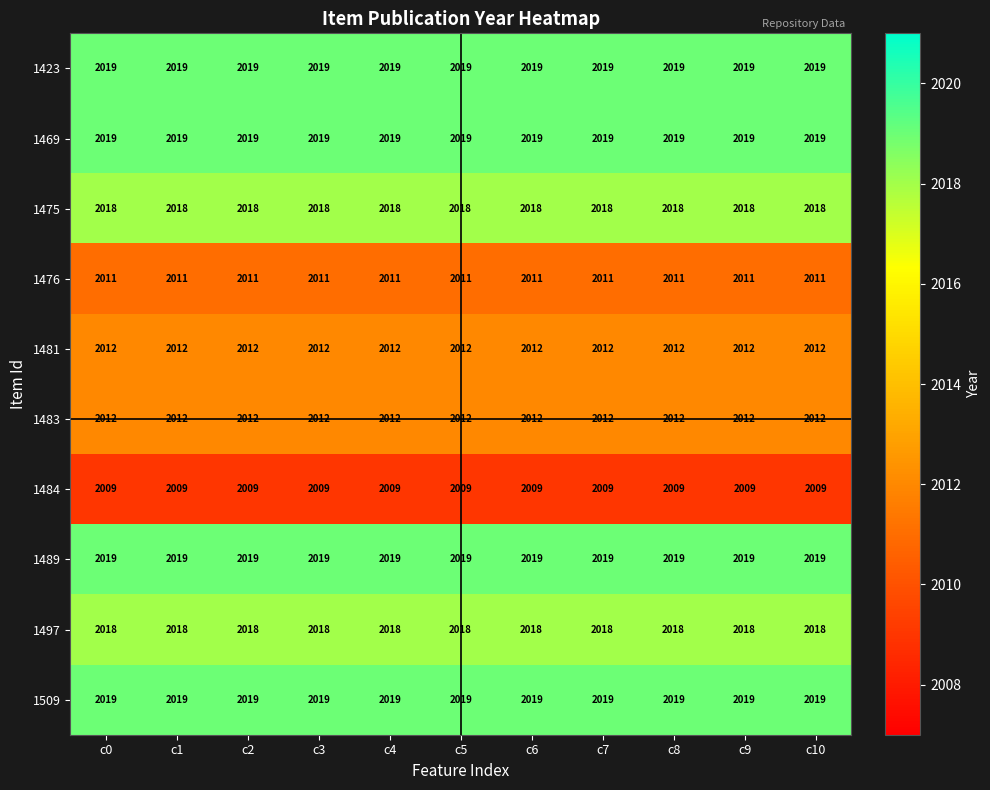

What is the minimum value shown in the chart?

2009